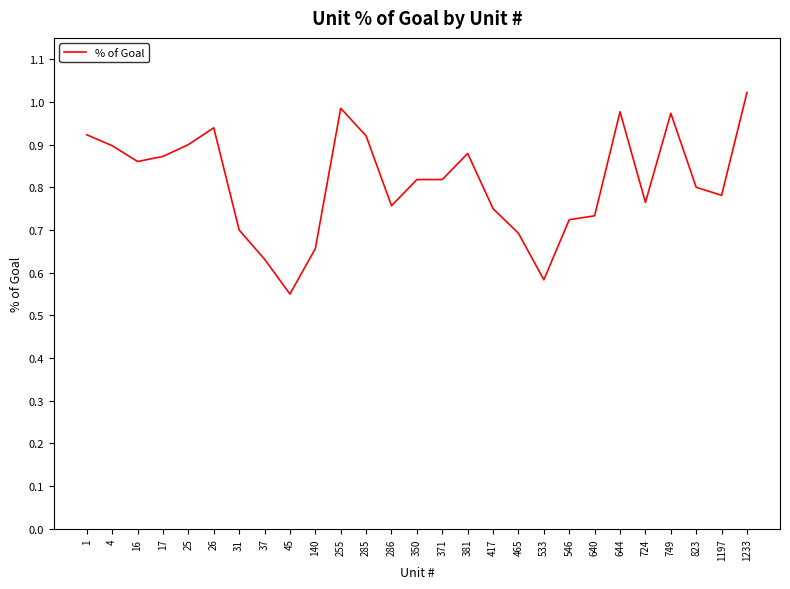

Does the chart display data point markers on the line(s)?

No